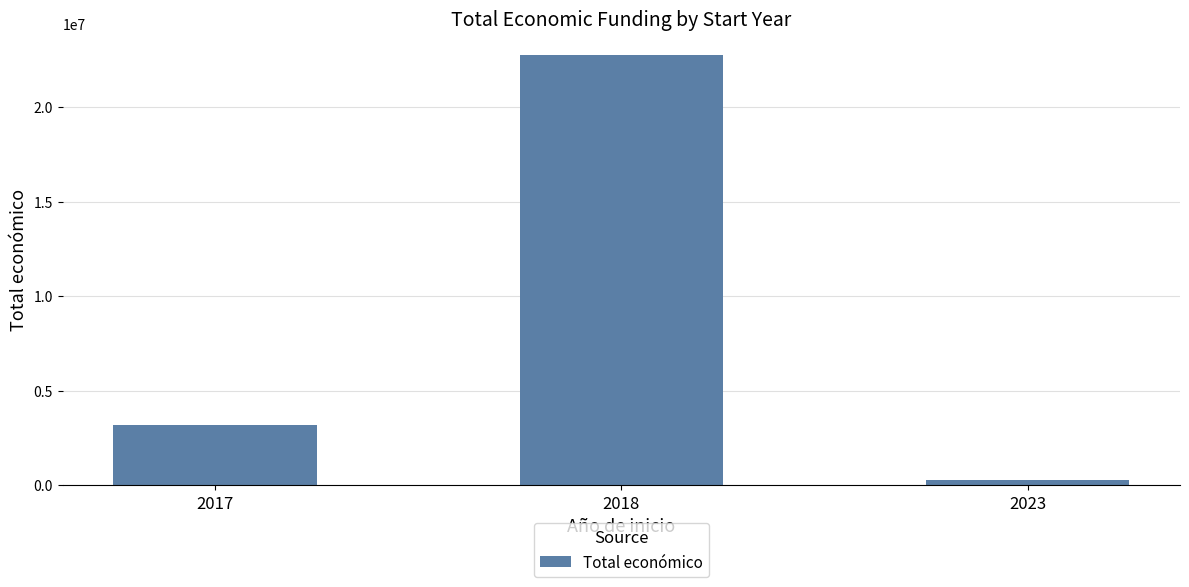

Reading left to right, transcribe all the data shown in this chart.

3203642	22752712	254993